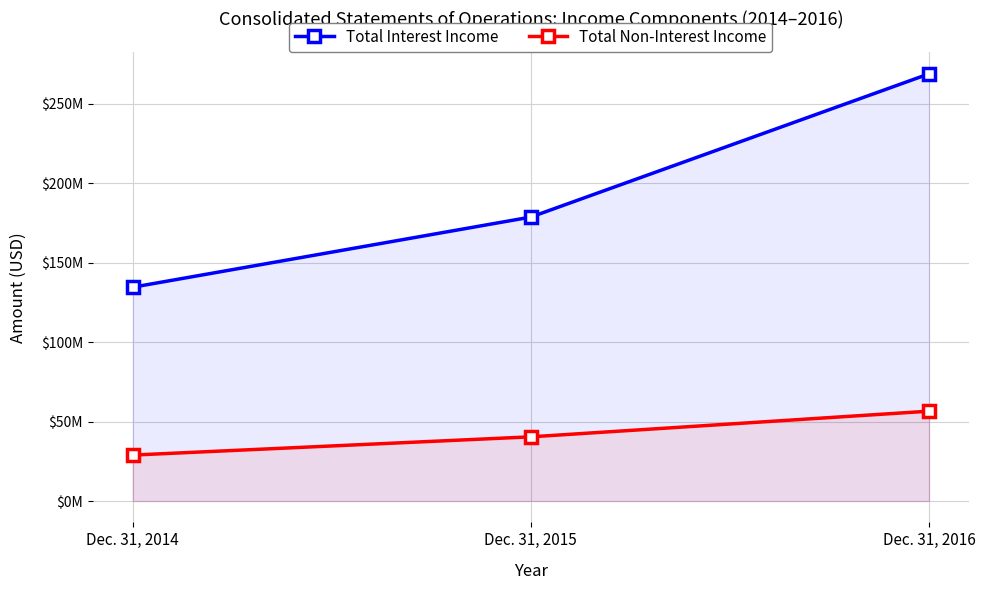

At Dec. 31, 2016, list the series in order from smallest to largest.

Total Non-Interest Income, Total Interest Income